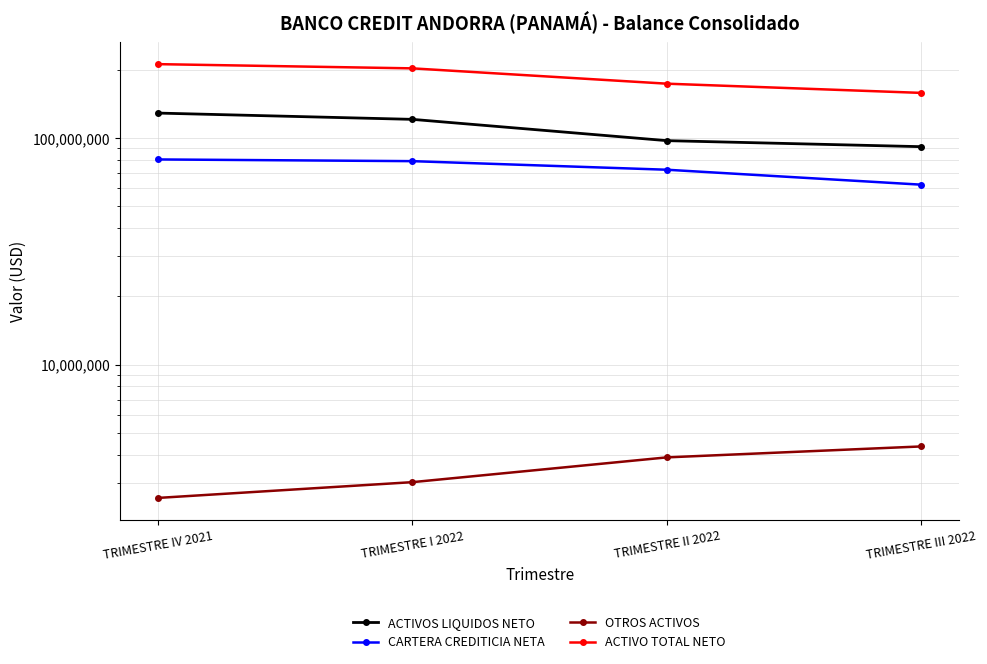

Reading right to left, extract all data points from this chart.

ACTIVOS LIQUIDOS NETO: TRIMESTRE III 2022=91501150.9	TRIMESTRE II 2022=97277729.8	TRIMESTRE I 2022=120779959.6	TRIMESTRE IV 2021=128732093.0
CARTERA CREDITICIA NETA: TRIMESTRE III 2022=62189264.8	TRIMESTRE II 2022=72387933.2	TRIMESTRE I 2022=78984778.5	TRIMESTRE IV 2021=80364357.6
OTROS ACTIVOS: TRIMESTRE III 2022=4349990.3	TRIMESTRE II 2022=3892182.6	TRIMESTRE I 2022=3025857.6	TRIMESTRE IV 2021=2577791.3
ACTIVO TOTAL NETO: TRIMESTRE III 2022=158040405.9	TRIMESTRE II 2022=173557845.6	TRIMESTRE I 2022=202790595.6	TRIMESTRE IV 2021=211674242.0